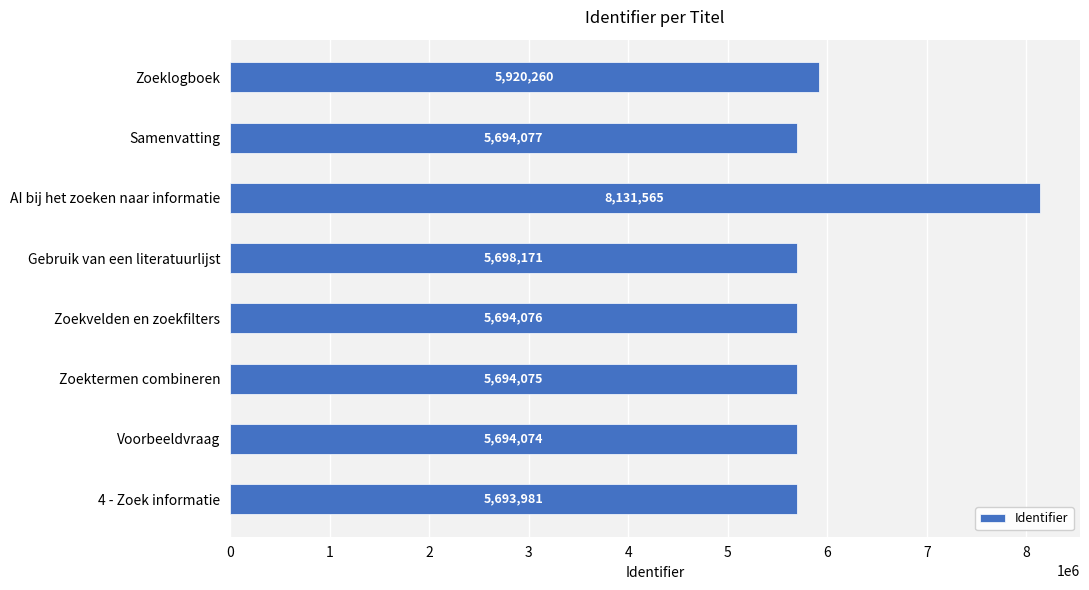

Rank the categories by value from lowest to highest.

4 - Zoek informatie, Voorbeeldvraag, Zoektermen combineren, Zoekvelden en zoekfilters, Samenvatting, Gebruik van een literatuurlijst, Zoeklogboek, AI bij het zoeken naar informatie